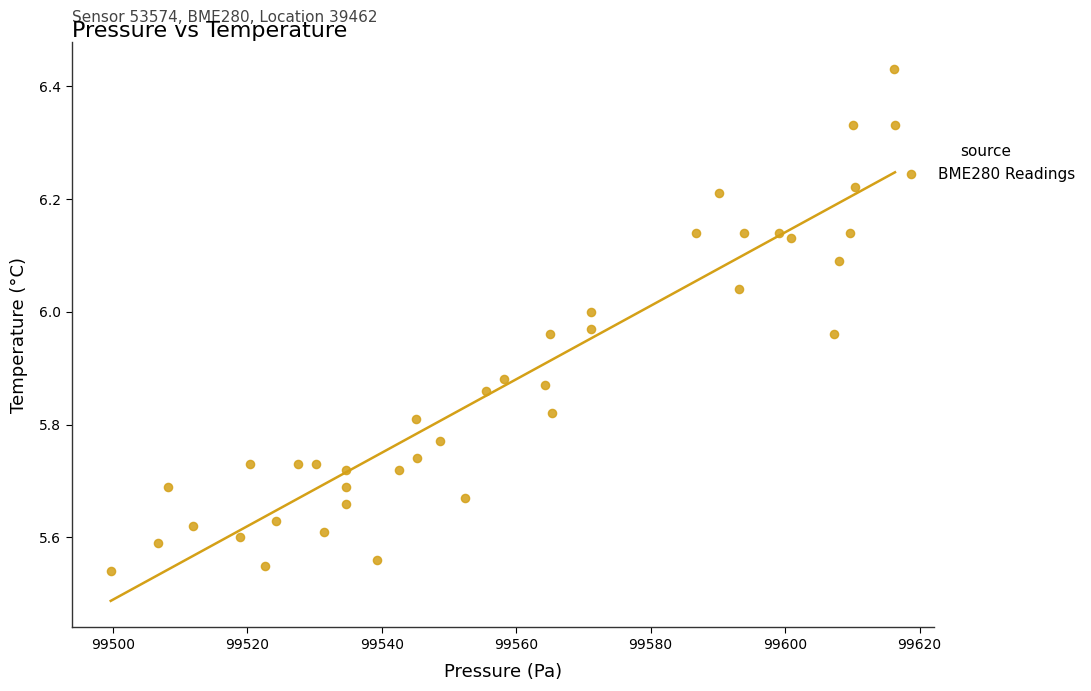

What is the range of Y values (max minus min)?

0.9